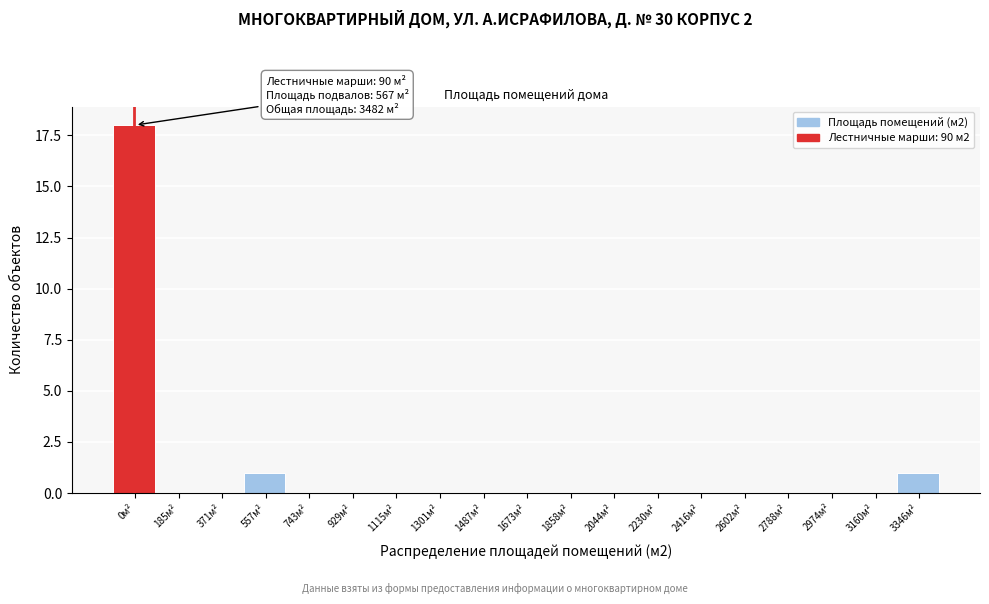

Reading left to right, list all the values displayed in this chart.

0м²=18	185м²=0	371м²=0	557м²=1	743м²=0	929м²=0	1115м²=0	1301м²=0	1487м²=0	1673м²=0	1858м²=0	2044м²=0	2230м²=0	2416м²=0	2602м²=0	2788м²=0	2974м²=0	3160м²=0	3346м²=1